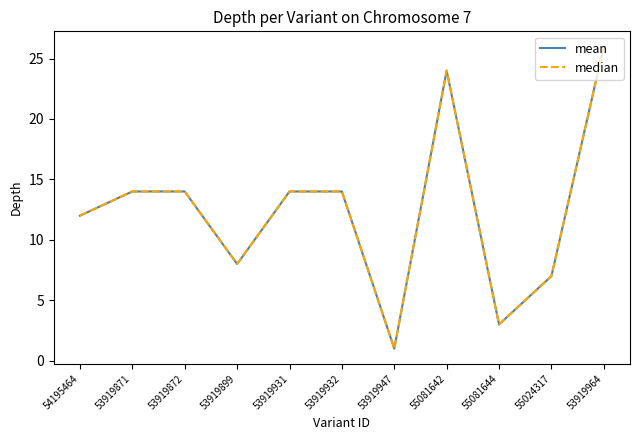

Does the chart have visible grid lines?

No